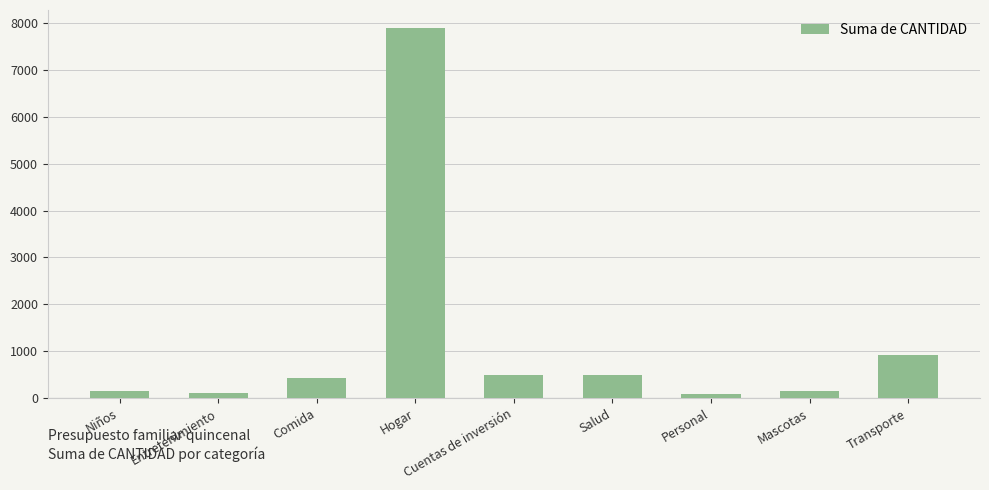

What is the maximum value shown in the chart?

7880